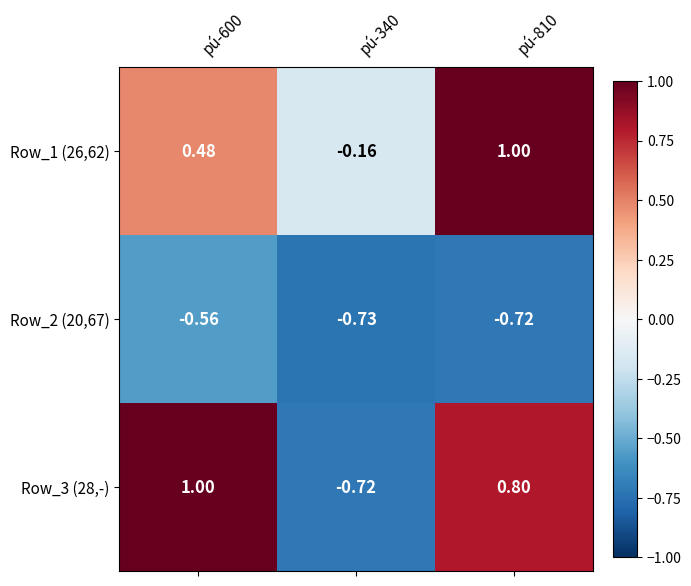

Rank the series by their maximum value, from highest to lowest.

Row_1 (26,62), Row_3 (28,-), Row_2 (20,67)